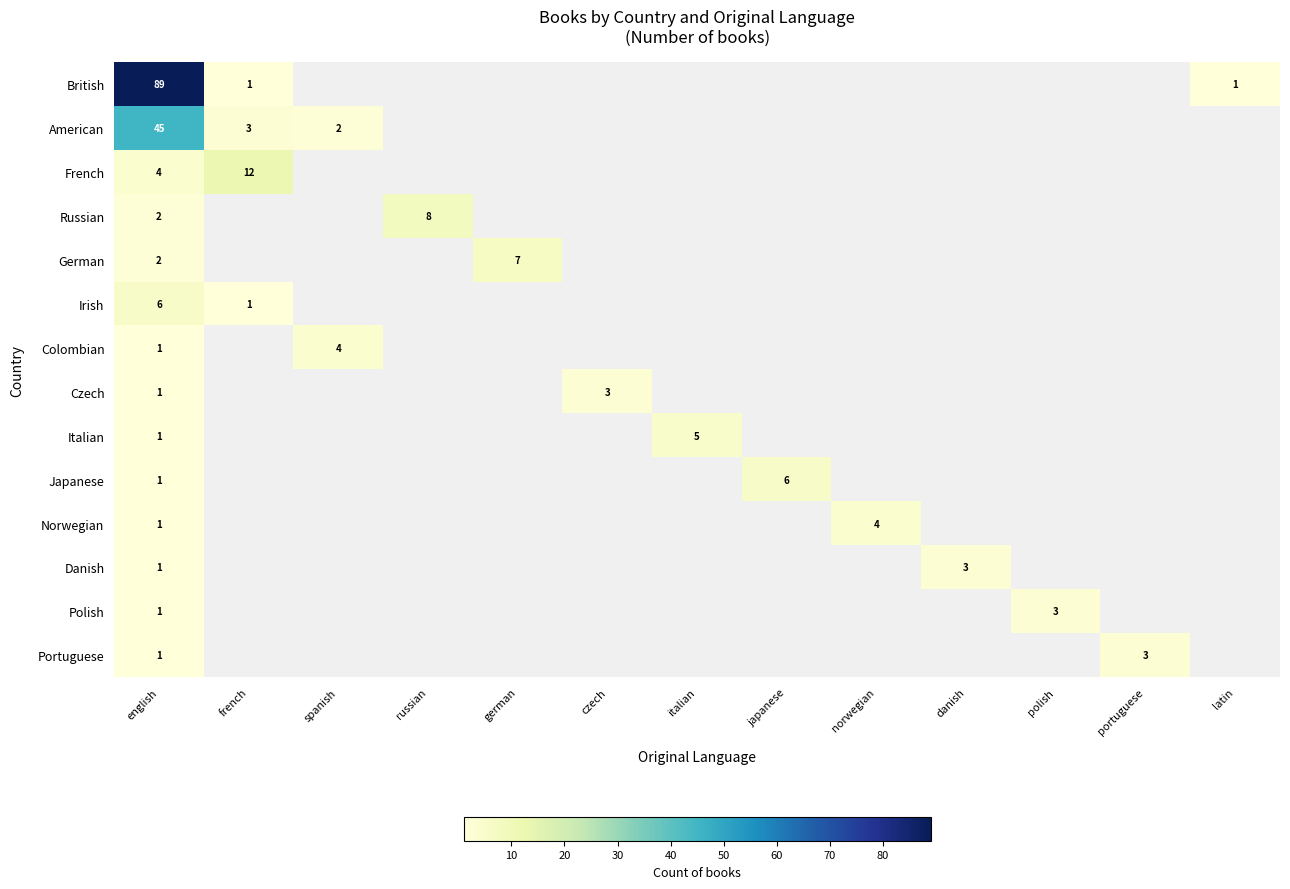

The Italian series shows 1 at english. True or false?

True